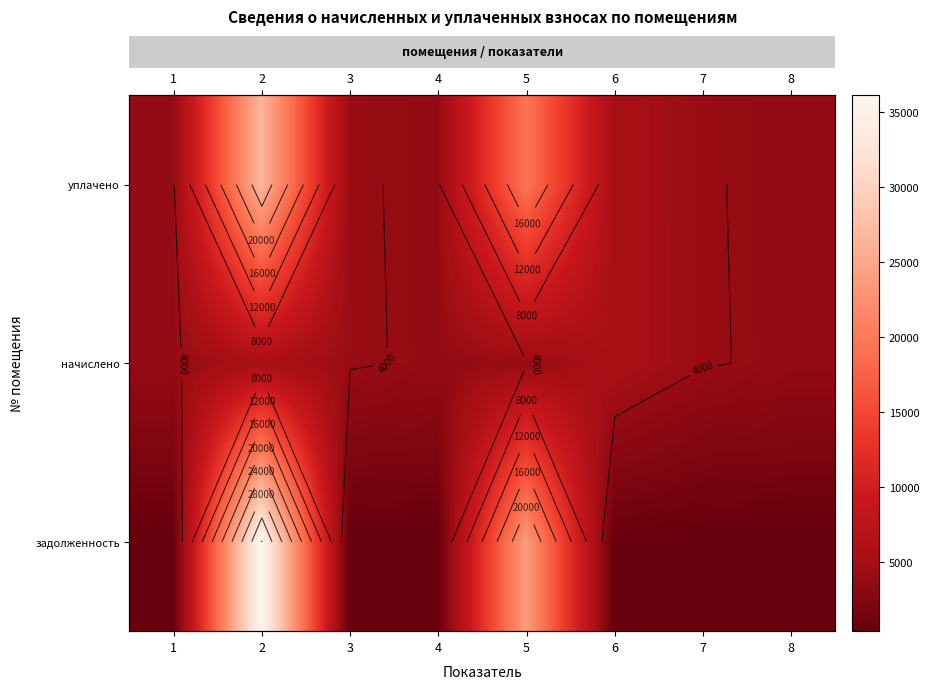

True or false: row_2 has a value of 44491.1 at 2.

False